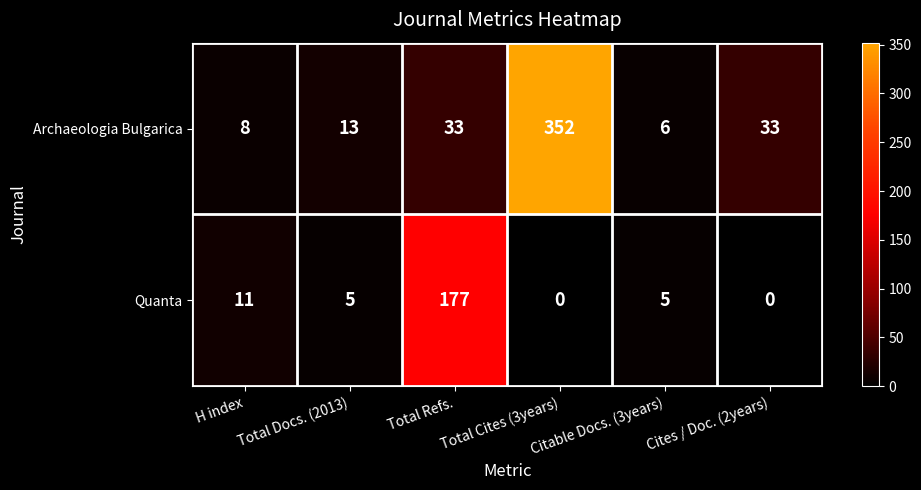

At which category is the sum across all series the highest?

Total Cites (3years)